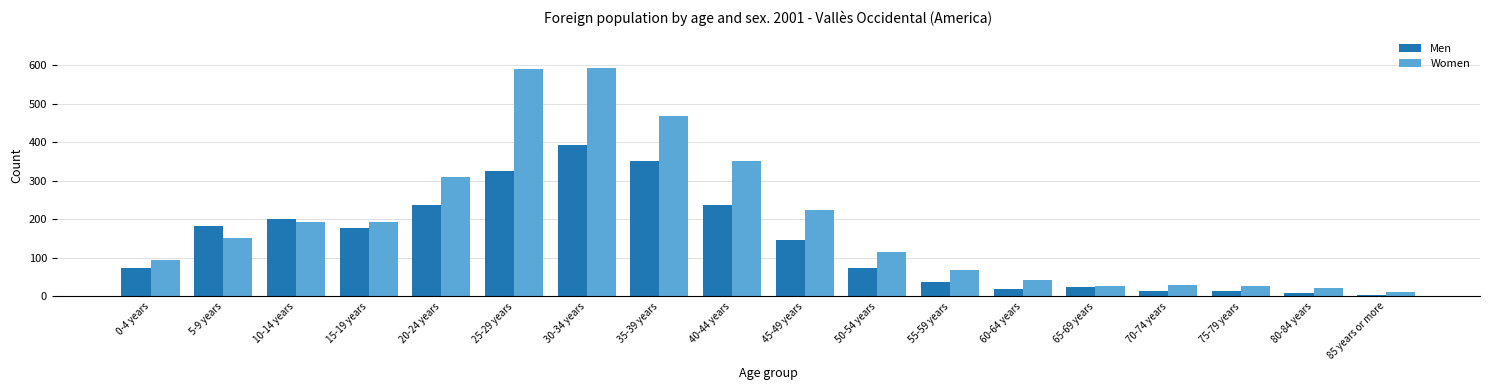

How many groups of bars are there?

18